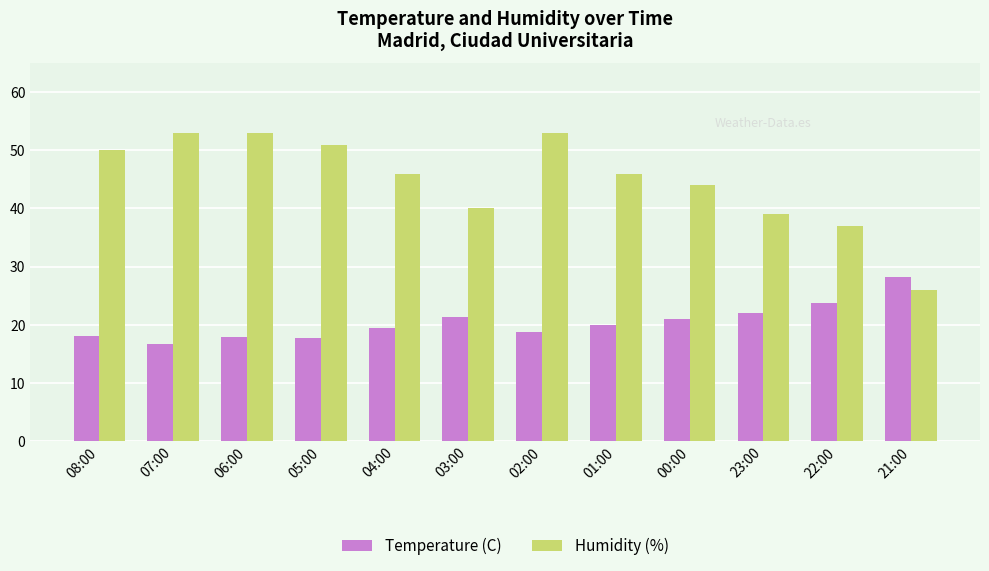

What is the label of the 8th bar from the left?

01:00